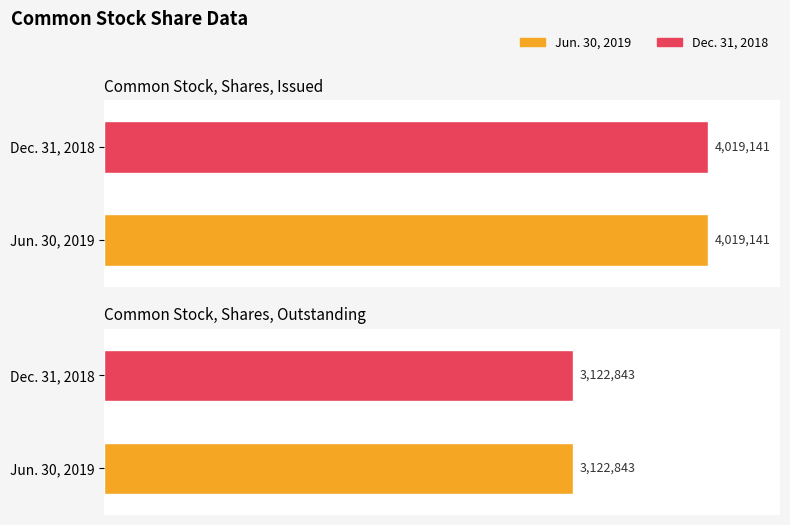

Rank the series at Common Stock, Shares, Outstanding from lowest to highest value.

Jun. 30, 2019, Dec. 31, 2018